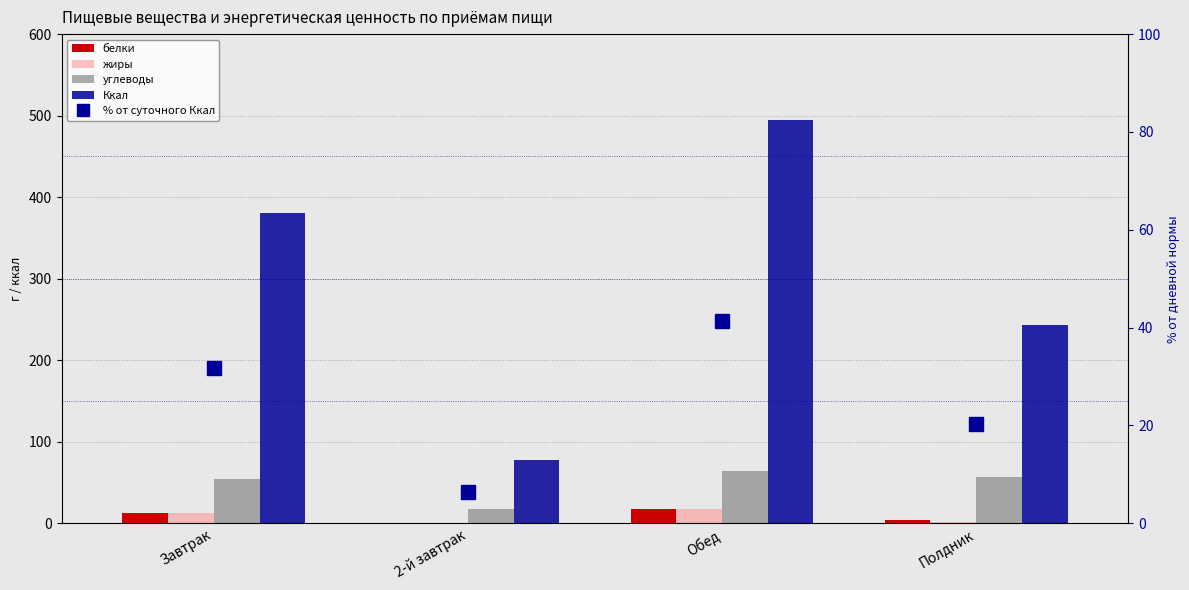

The жиры series shows 8.9 at Обед. True or false?

False